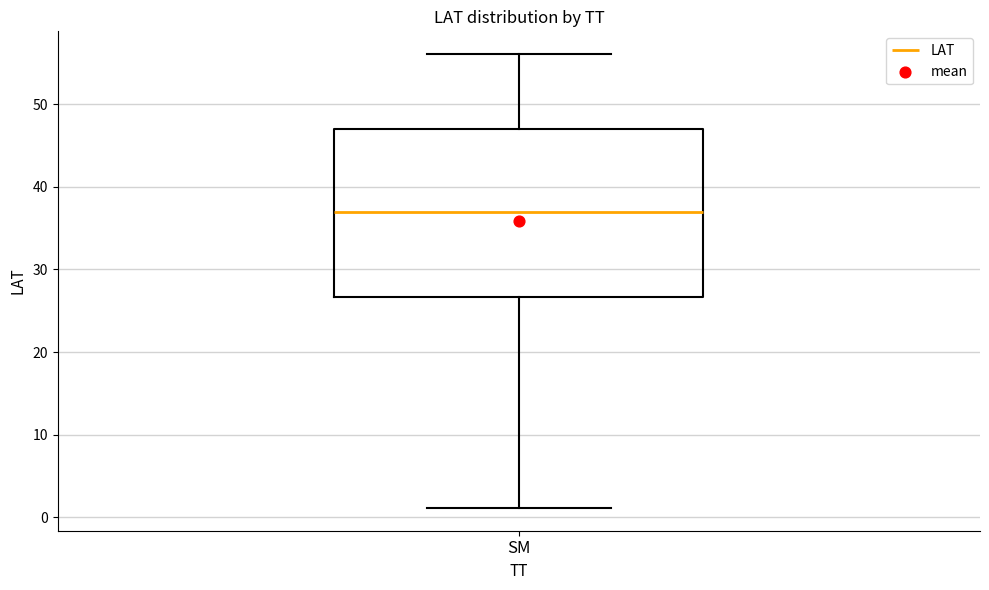

Read this box plot against the y-axis: the position of the median line, the range covered by the box, and the ends of both whiskers. The values are not printed on the chart, so give them approximately, as read against the axis.

median 37, box 27 to 47, whiskers 1 to 56